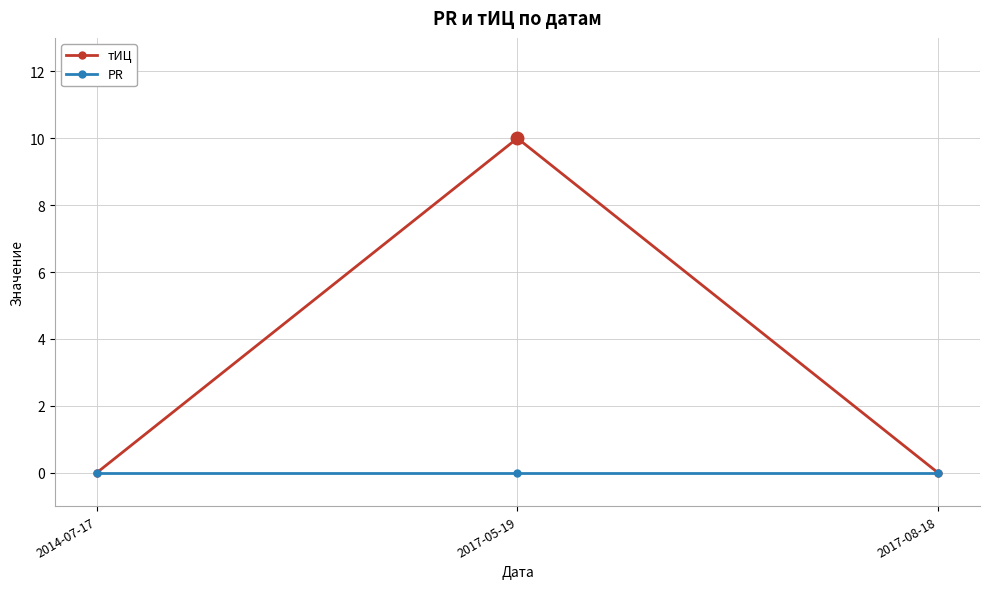

The тИЦ series shows 10 at 2017-05-19. True or false?

True